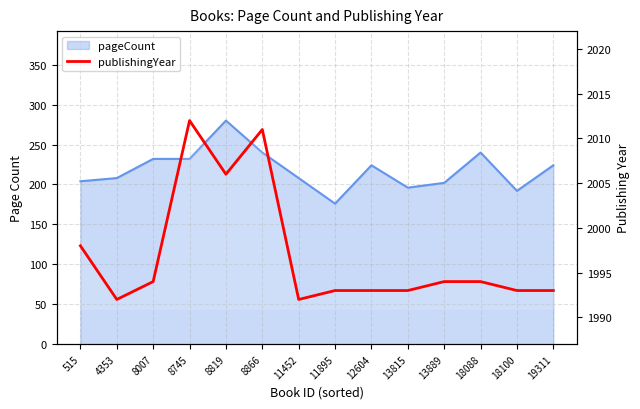

How many lines are shown in the chart?

1